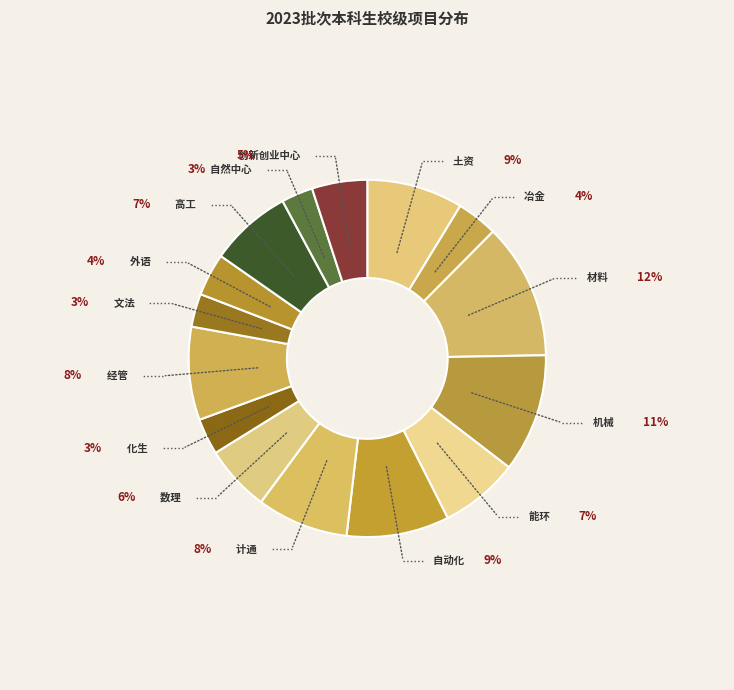

True or false: 冶金 accounts for 1% of the total.

False